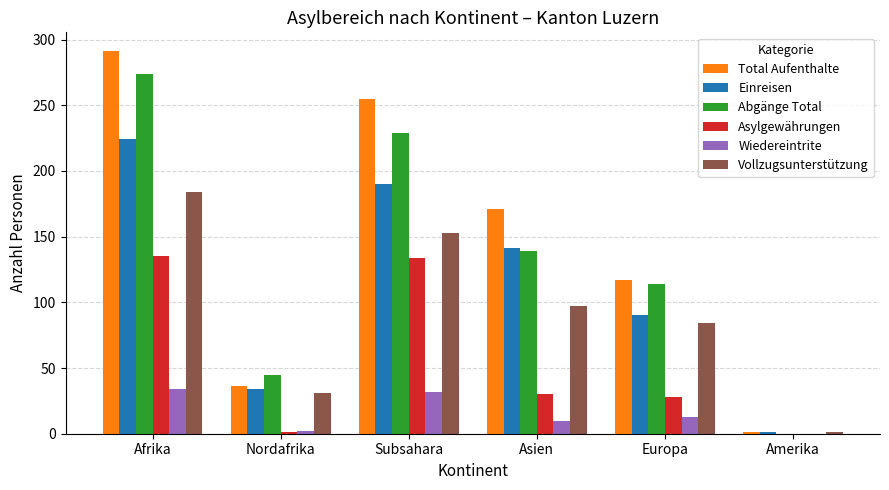

Count the number of categories in the chart.

6